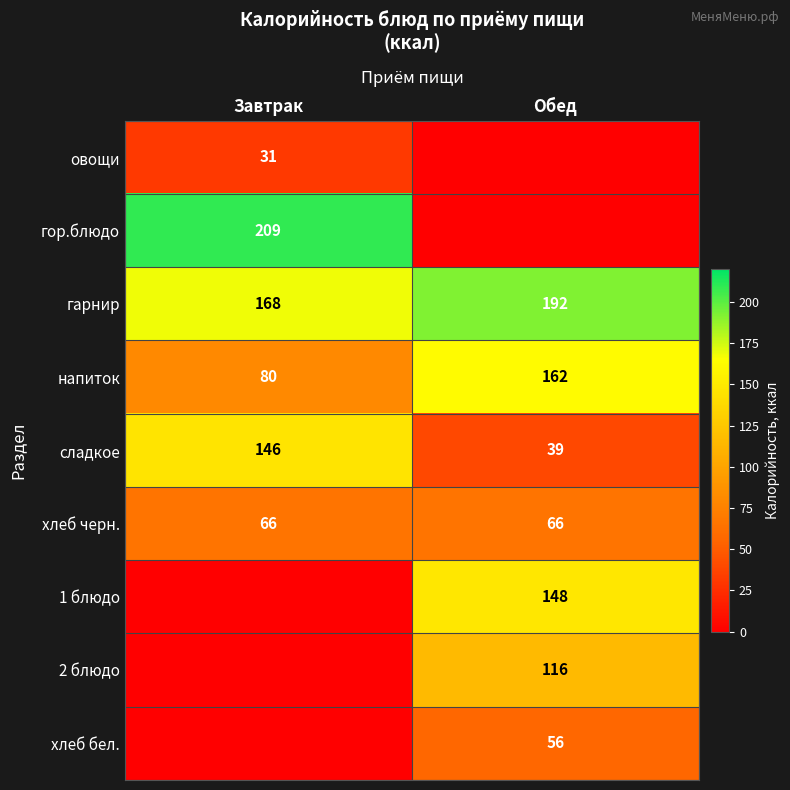

Which label corresponds to the largest value in the chart?

Завтрак